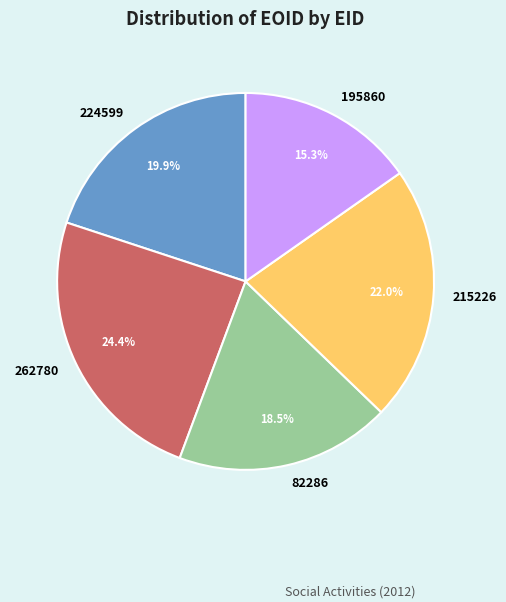

To the nearest percent, what is the combined percentage of 215226 and 82286?

40%